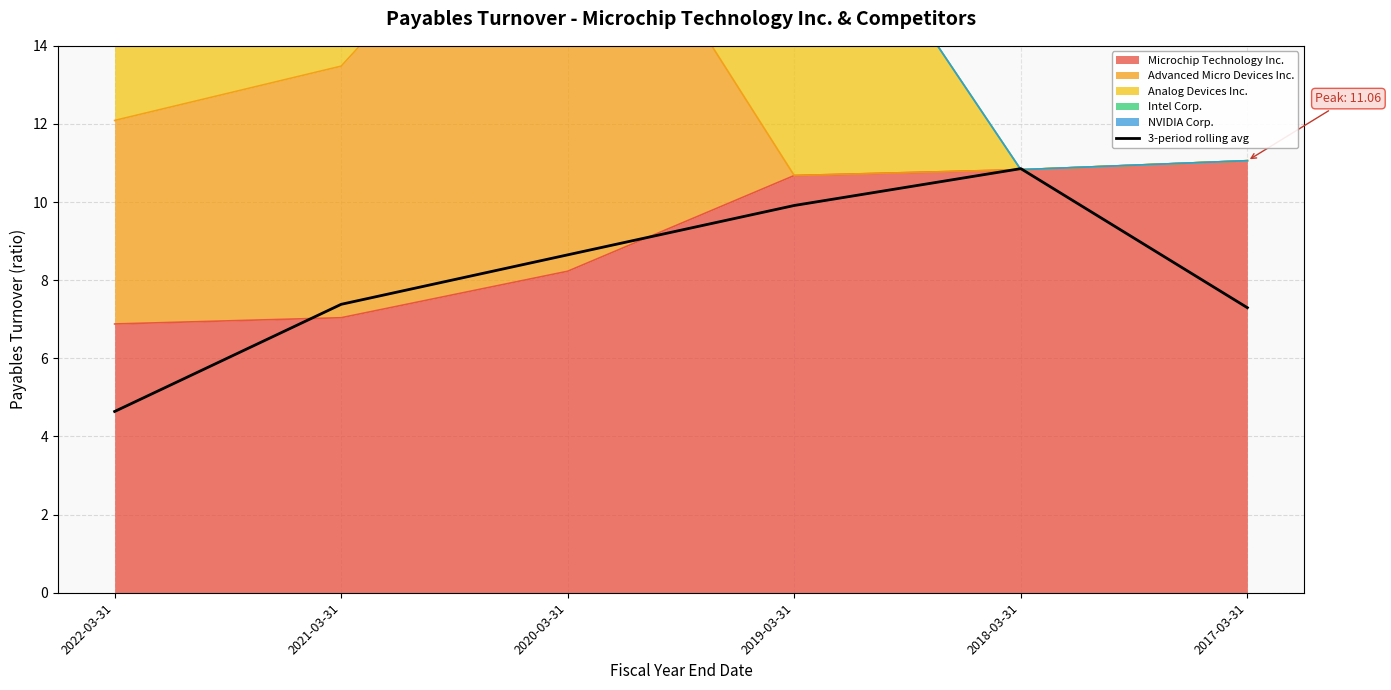

What is the value of the 2nd point from the left?

7.4